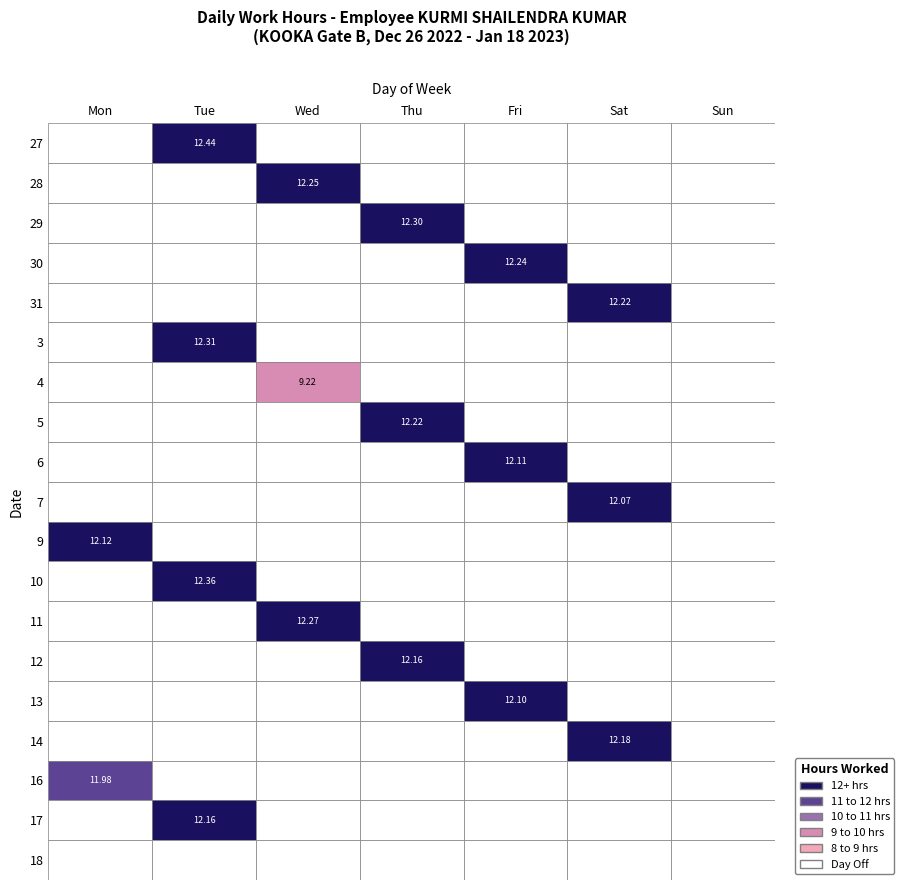

The value of 10 at Thu is 7.6. True or false?

False